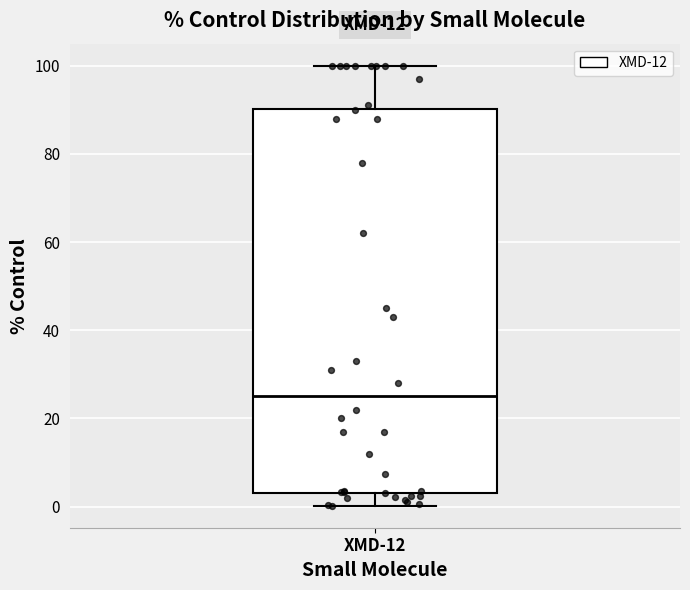

Transcribe this box plot: give where the median line is, the range the box spans, and where the two whiskers end, as read against the y-axis. The values are not printed on the chart, so give them approximately, as read against the axis.

median 26, box 4 to 90, whiskers 0 to 100